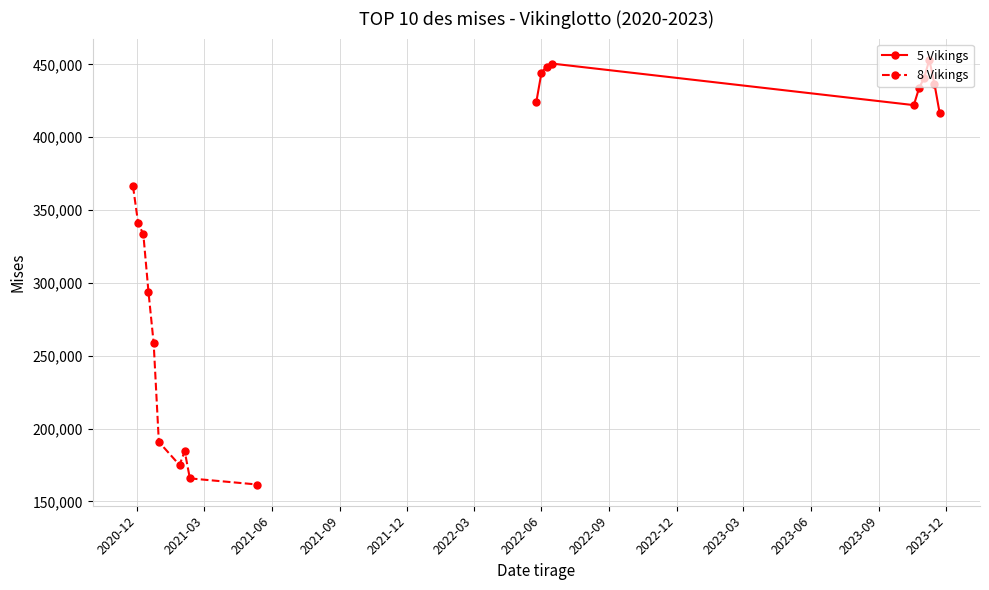

What is the lowest value of the 8 Vikings series?

161620